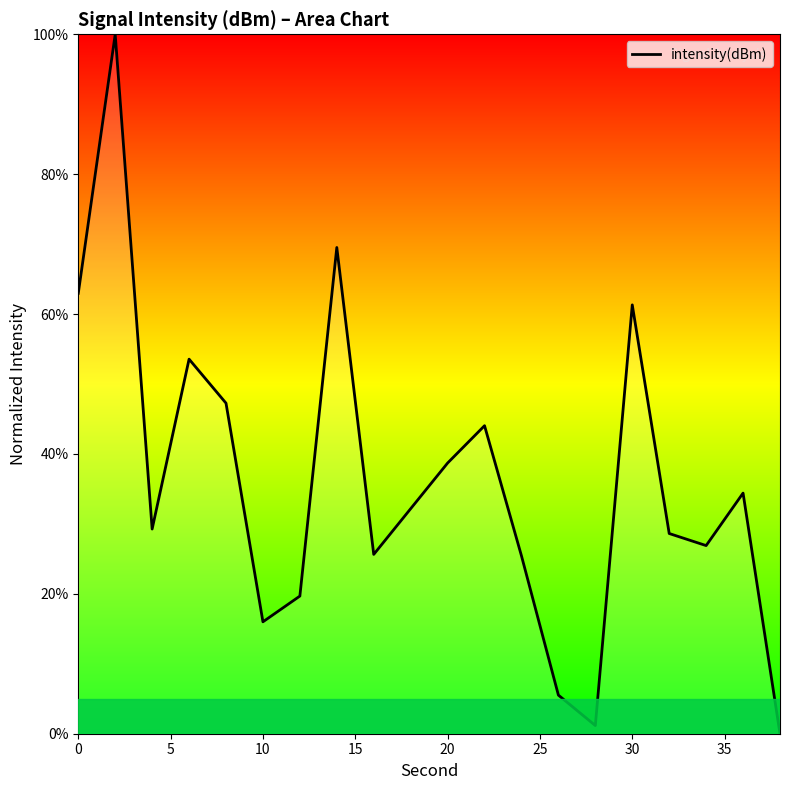

What is the maximum value shown in the chart?

100.0